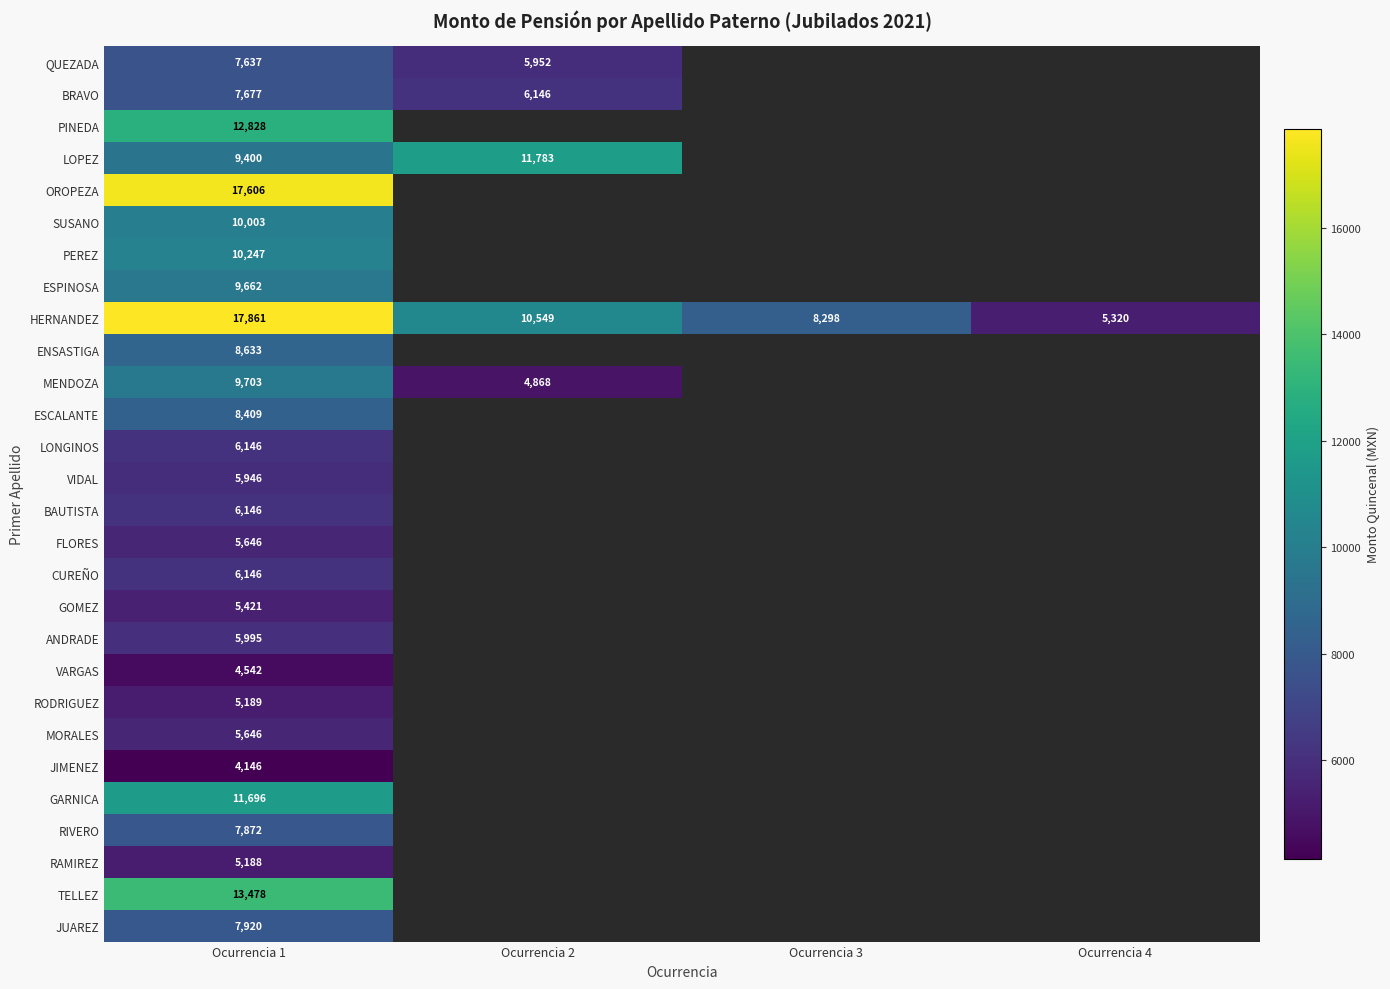

Is the value of MENDOZA at Ocurrencia 1 greater than the value of PEREZ at Ocurrencia 1?

No